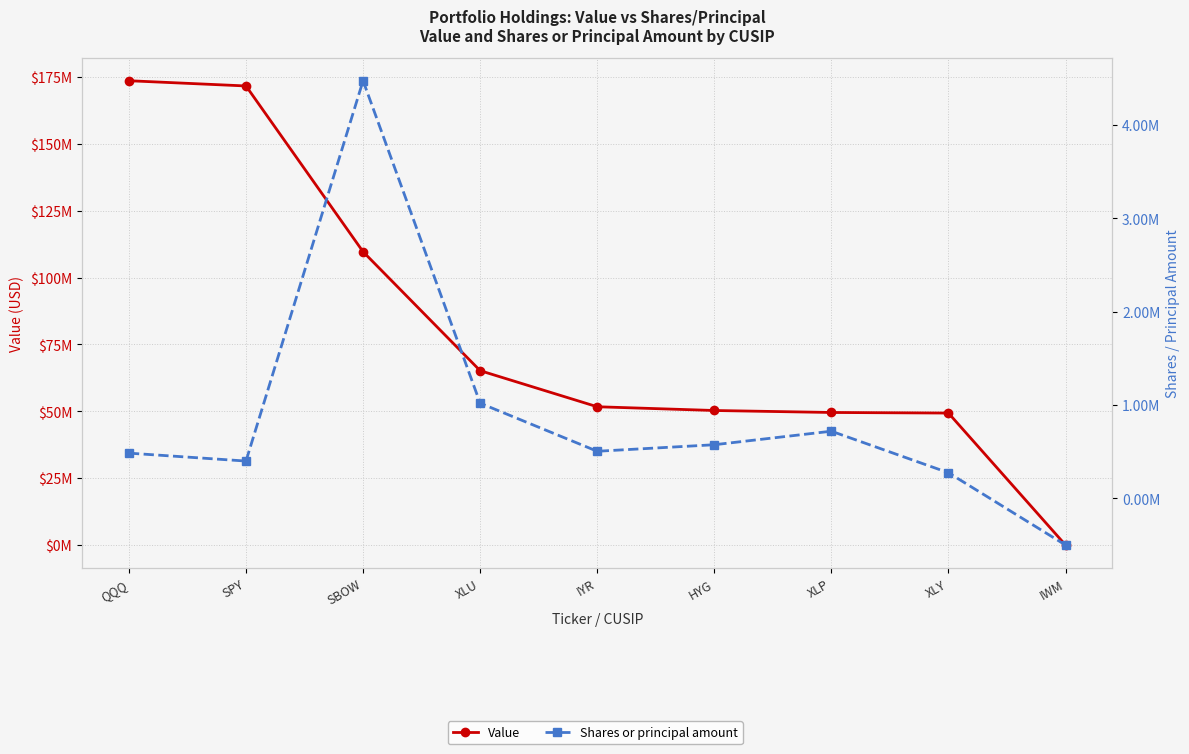

Between SPY and XLP, which is larger?

SPY